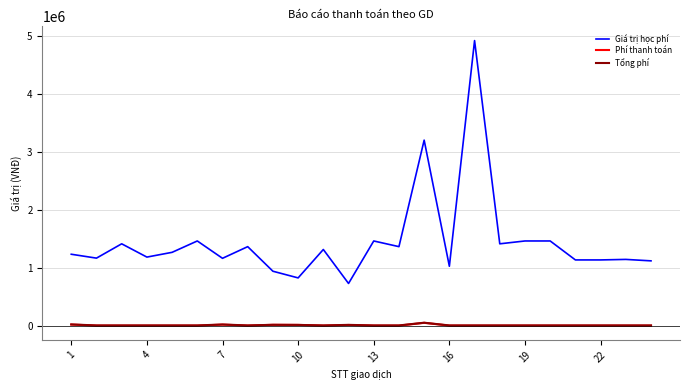

Which series has the largest total across all categories?

Giá trị học phí